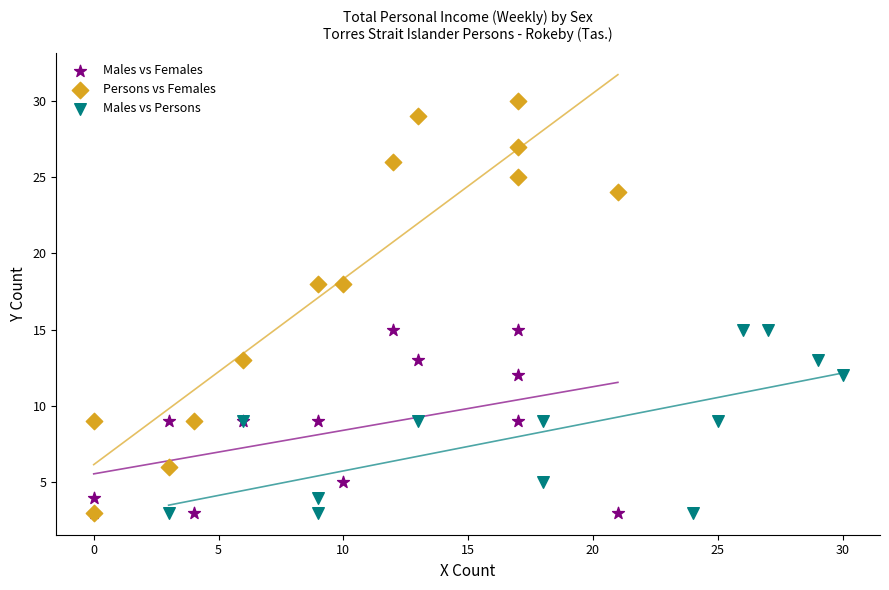

Which series has the largest Y range (max minus min)?

Persons vs Females